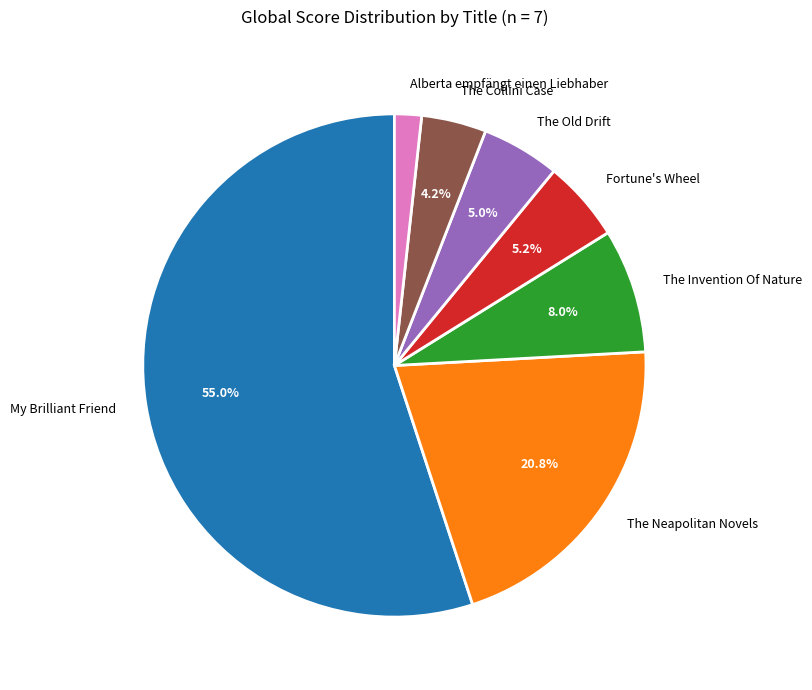

How many slices are in this pie chart?

7